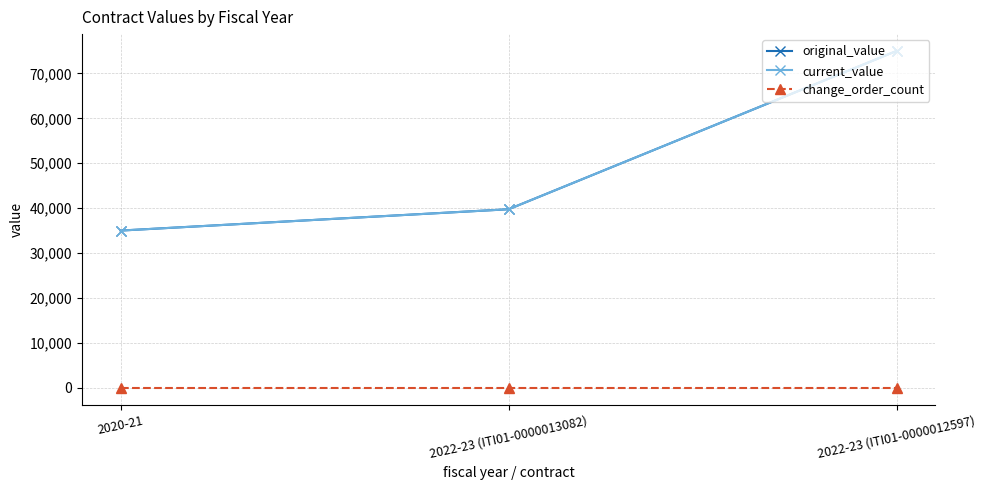

Which series has the widest spread of values?

original_value